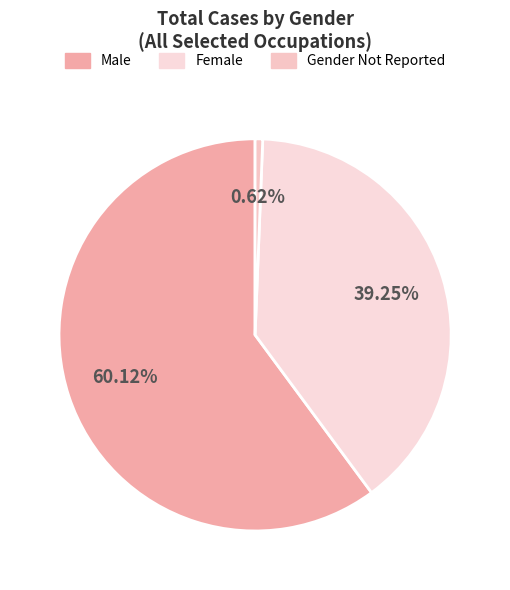

Is it true that Male is 73% of the pie?

False